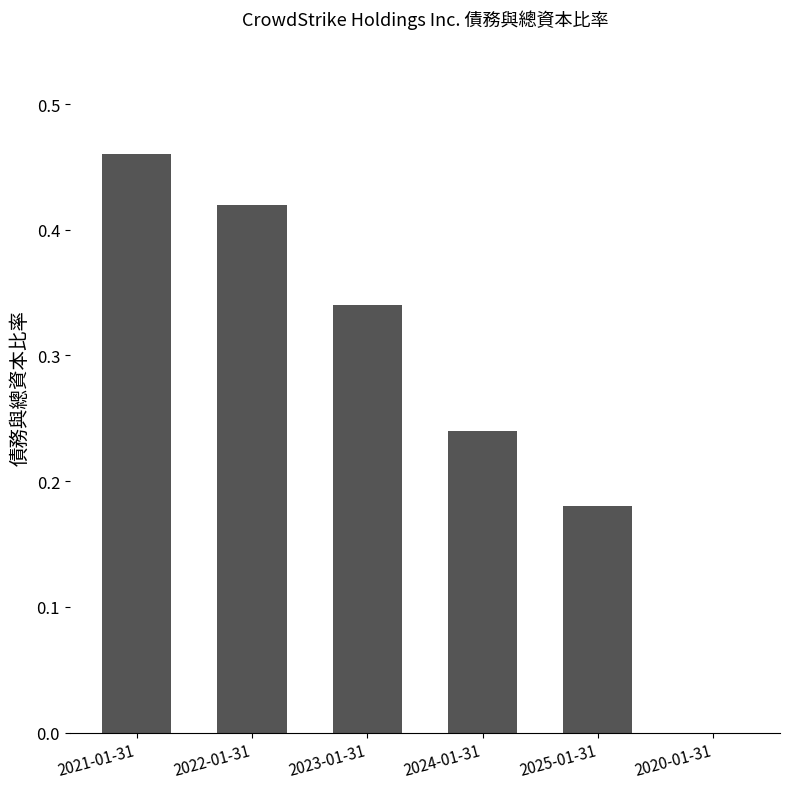

What is the change in value from 2021-01-31 to 2025-01-31?

-0.3